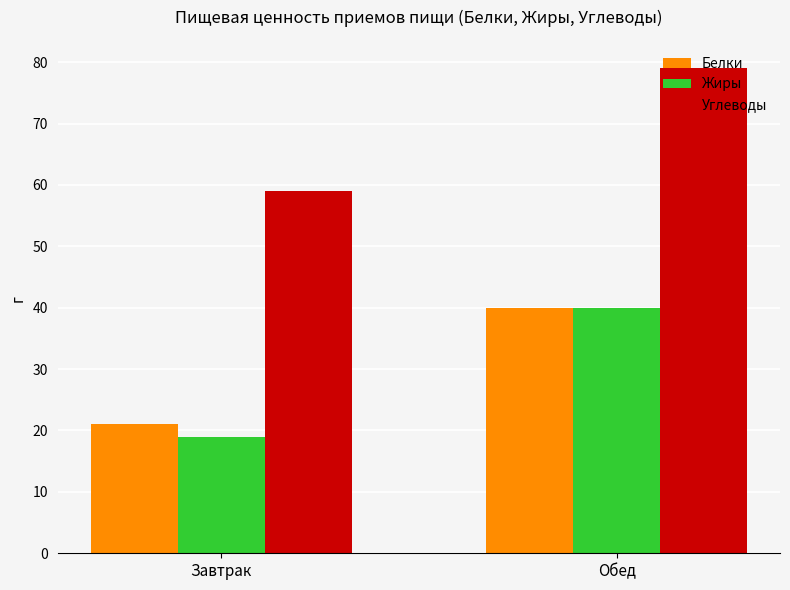

How many series are shown in this chart?

3